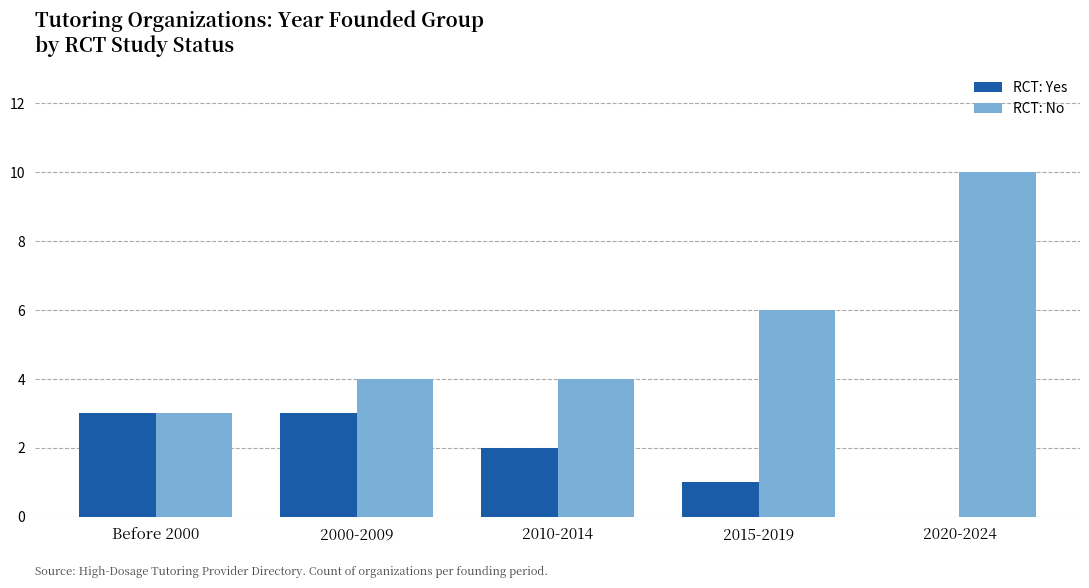

What value does the RCT: No series have at 2015-2019?

6